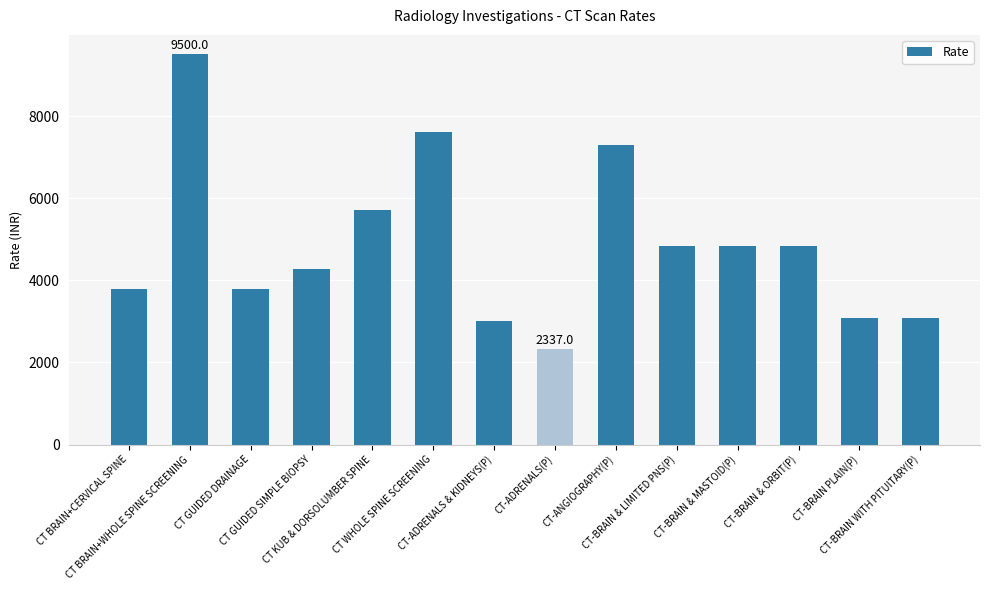

Which category has the lowest value across all series?

CT-ADRENALS(P)